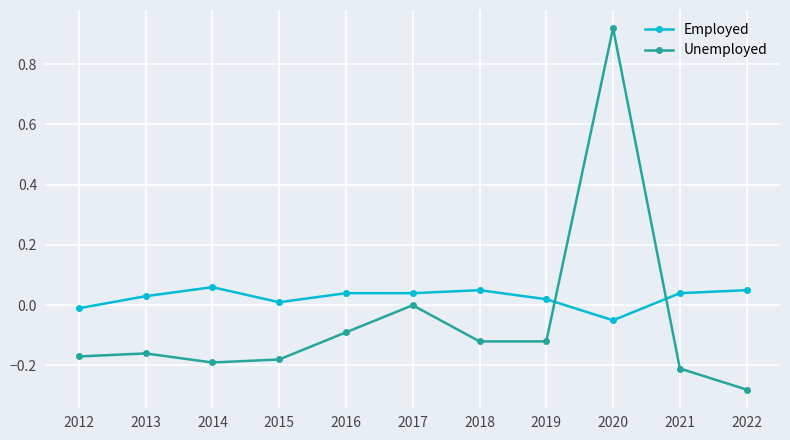

What is the difference between the maximum and second lowest values in the Unemployed series?

1.1